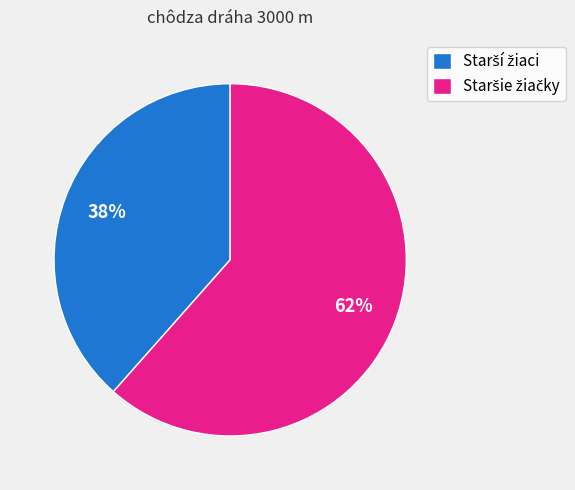

Is there a majority slice in this chart?

Yes